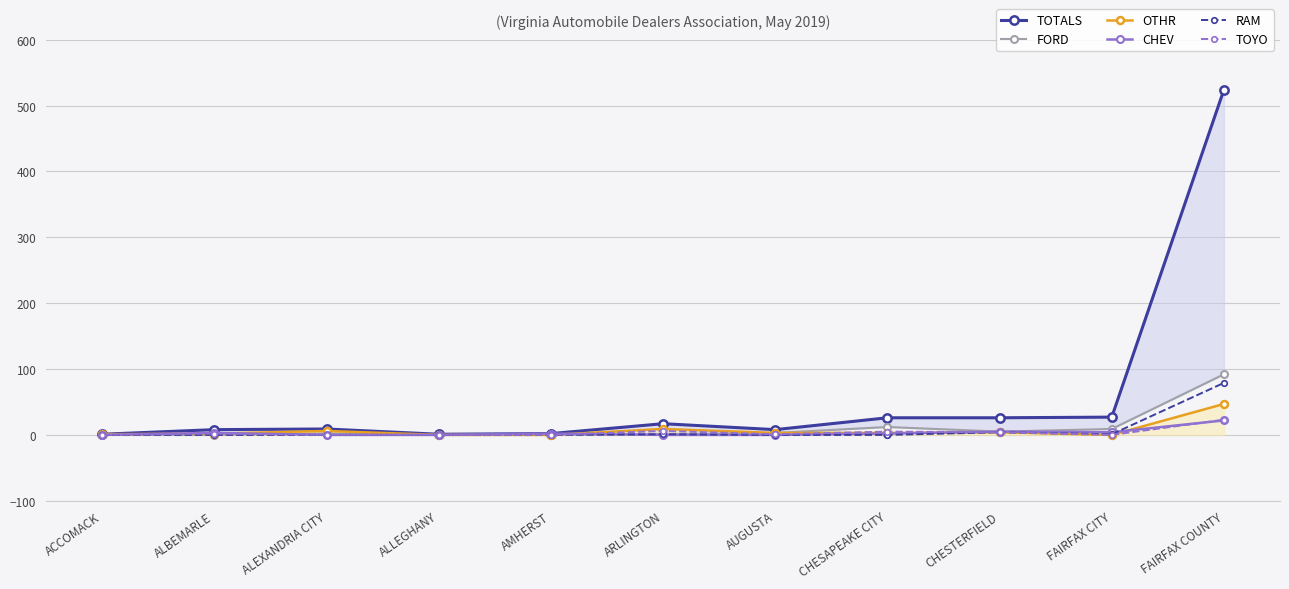

The value of OTHR at ACCOMACK is 1. True or false?

True